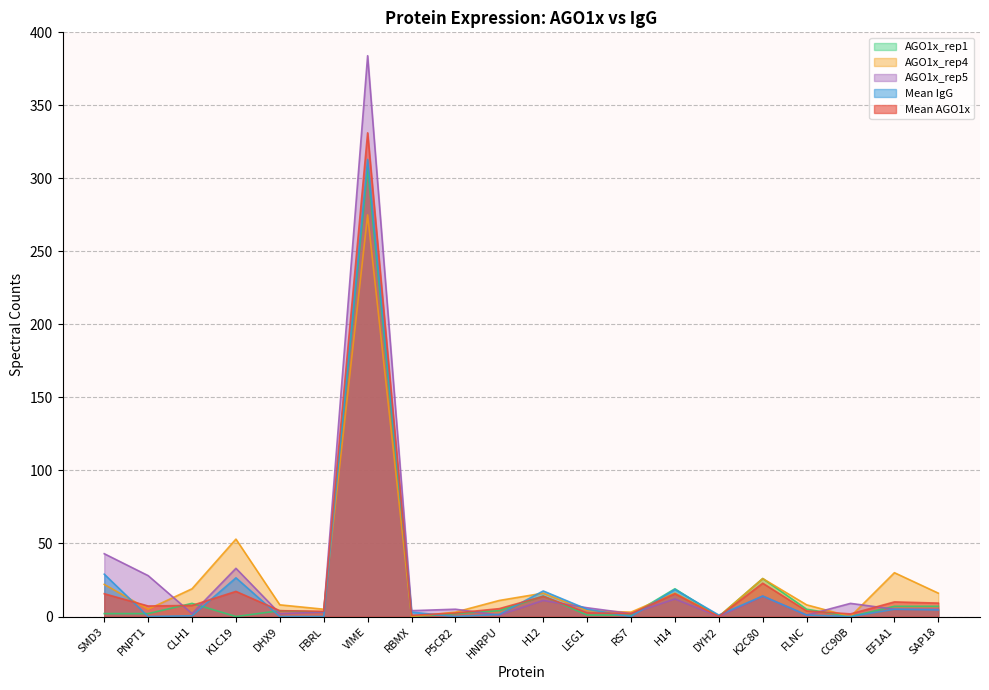

Rank the series by their average value, from highest to lowest.

AGO1x_rep5, AGO1x_rep4, Mean AGO1x, Mean IgG, AGO1x_rep1